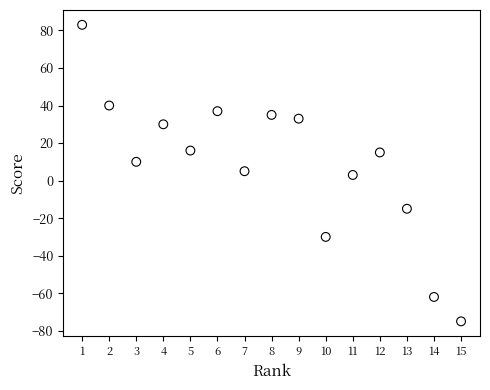

What is the range of Y values (max minus min)?

158